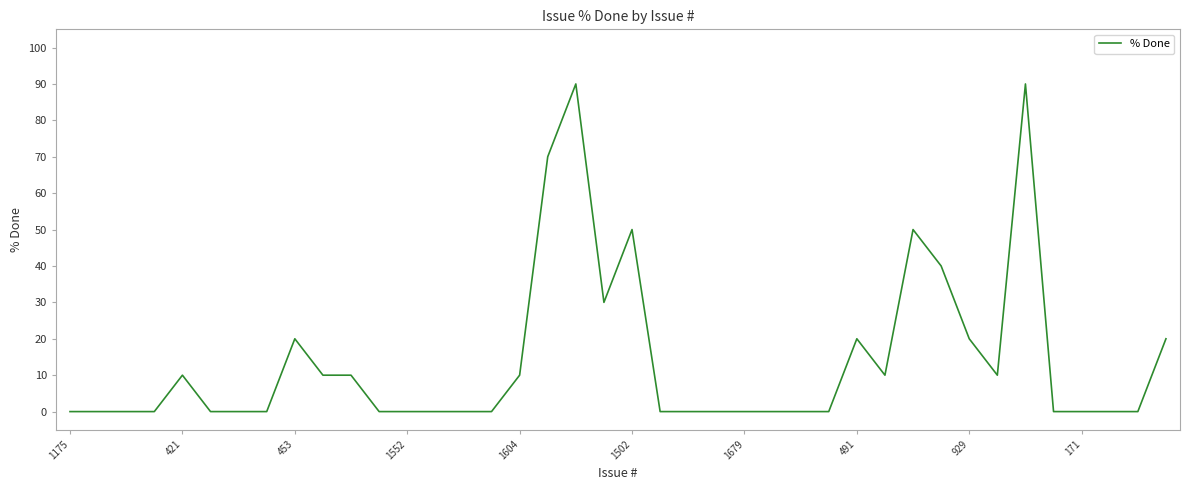

What is the difference between the maximum and minimum values?

90